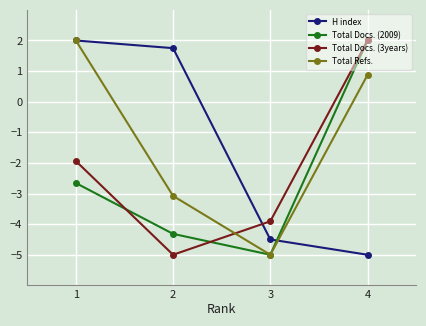

What is the sum of the H index values at 3 and 1?

-2.5